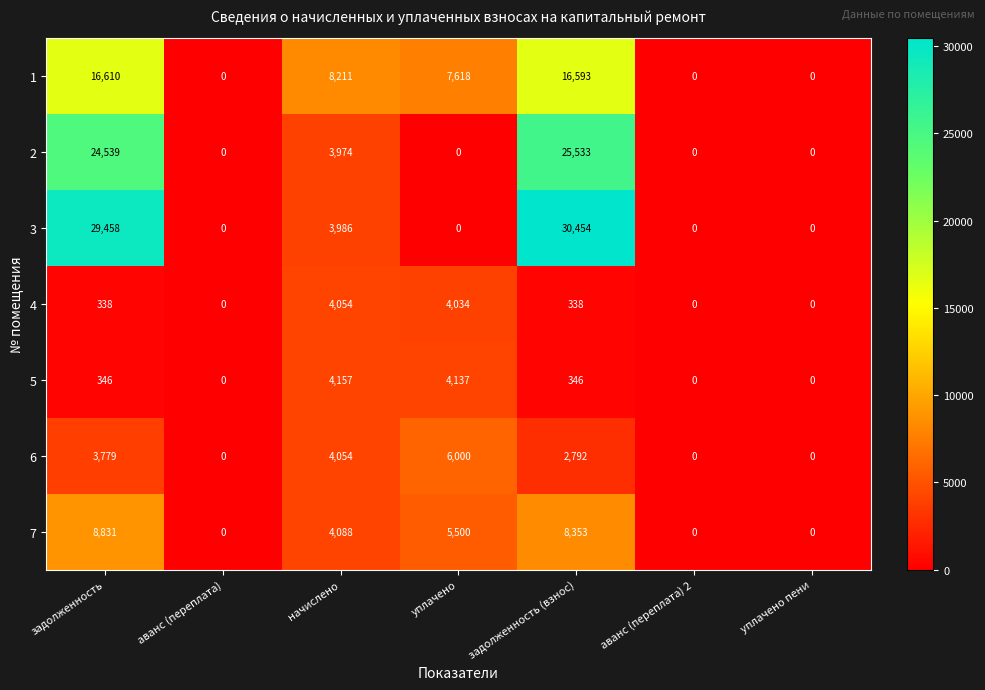

Which series has the largest total across all categories?

3